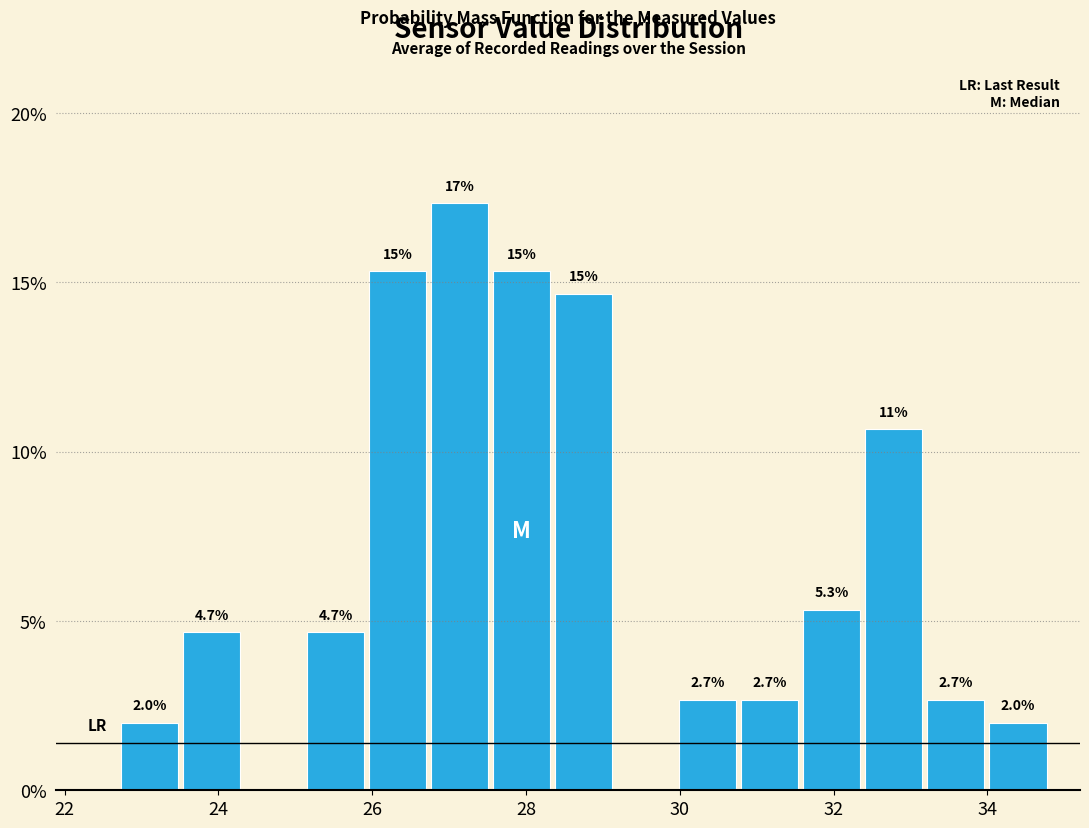

Which range on the x-axis has the tallest bar?

26.8 to 27.6